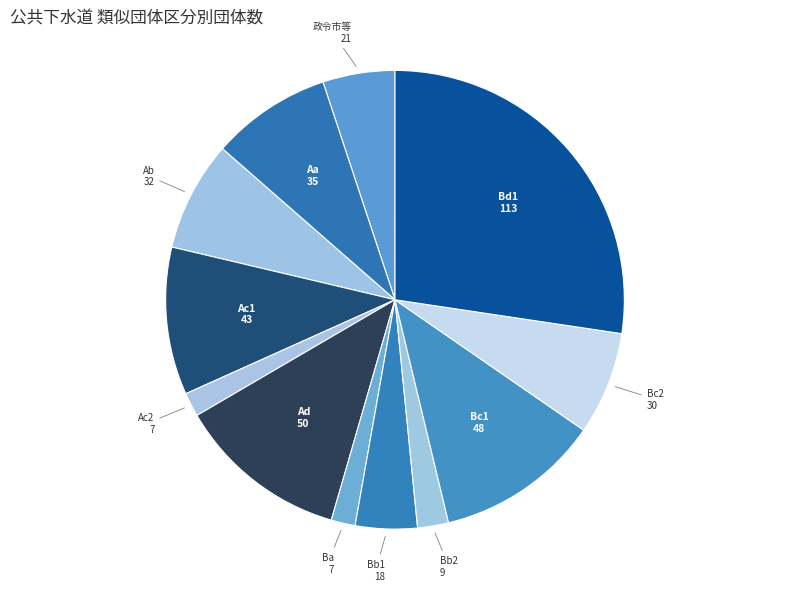

How many slices are in this pie chart?

12